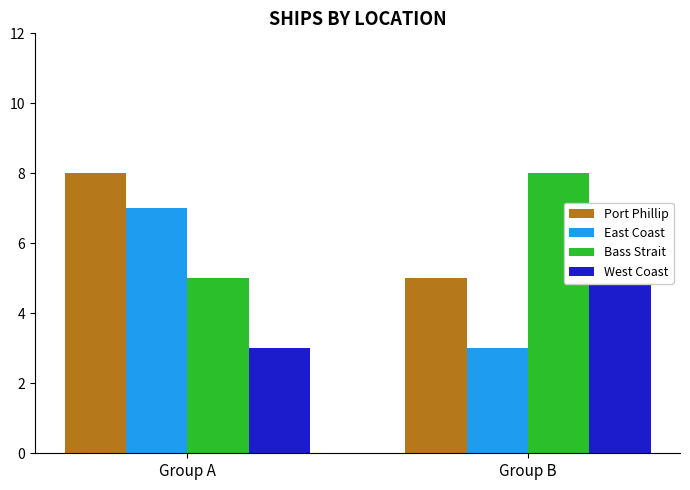

Read the East Coast value at Group A.

7